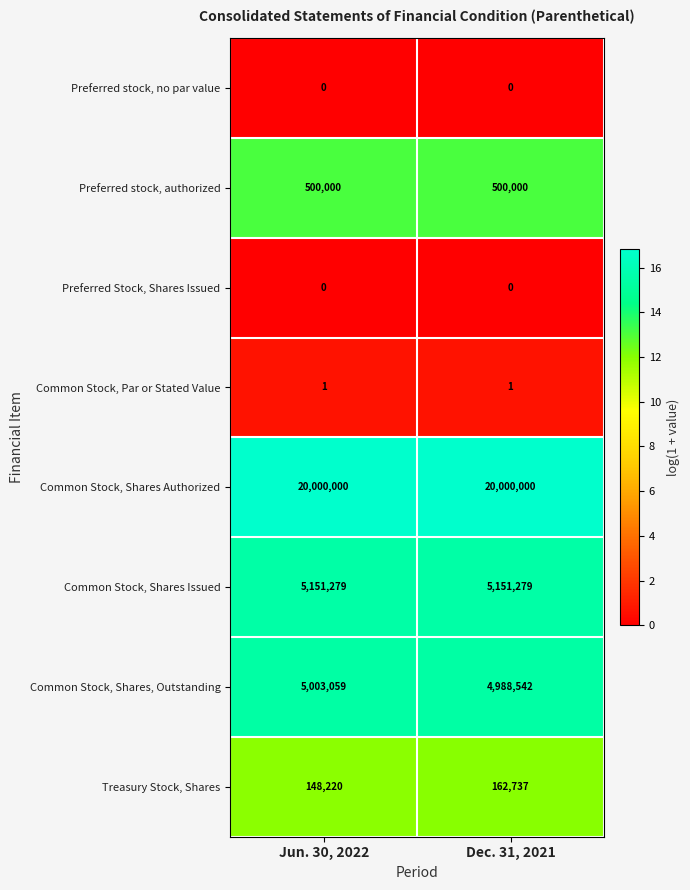

What is the difference between the highest and lowest values at Jun. 30, 2022?

20000000